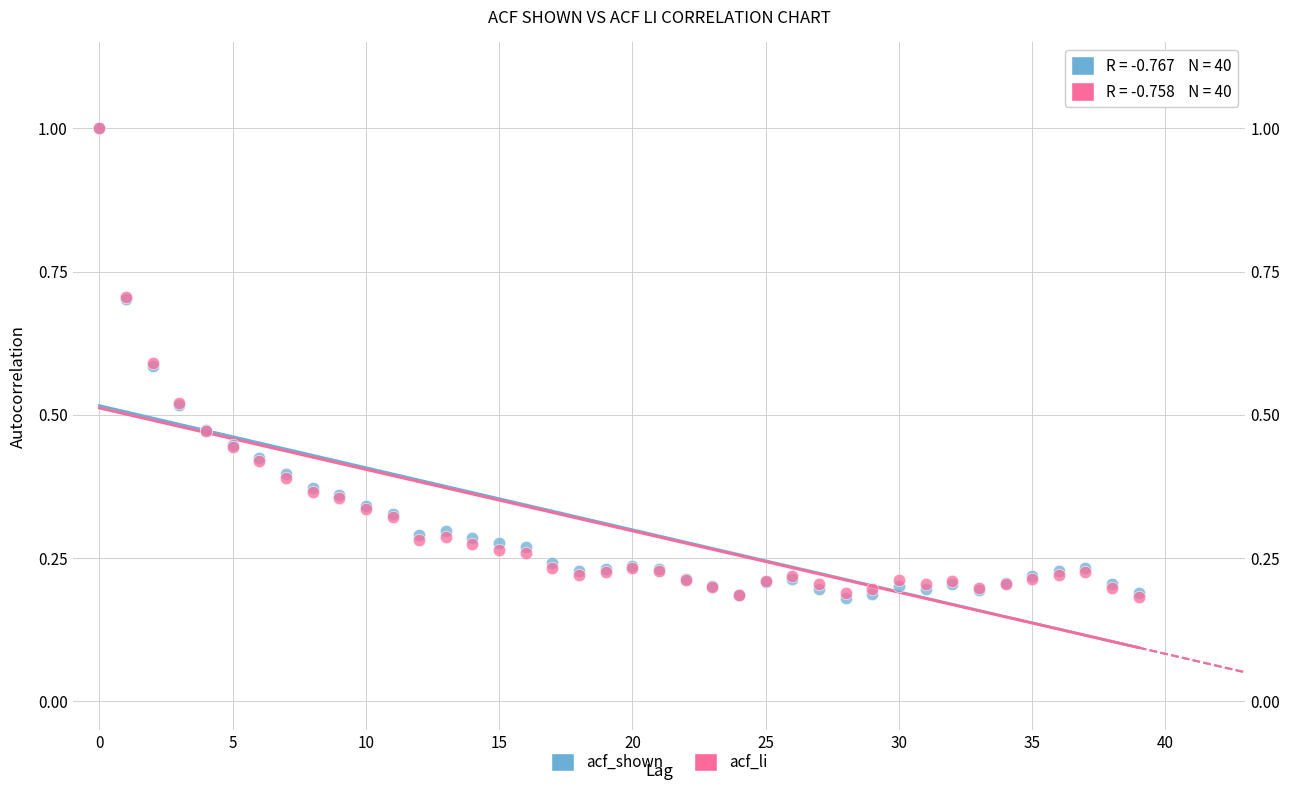

What are all the series names shown in the legend?

acf_shown, acf_li